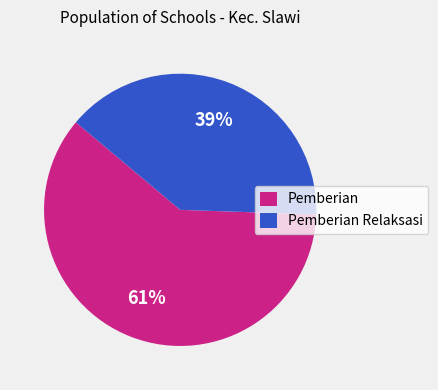

Is there a majority slice in this chart?

Yes